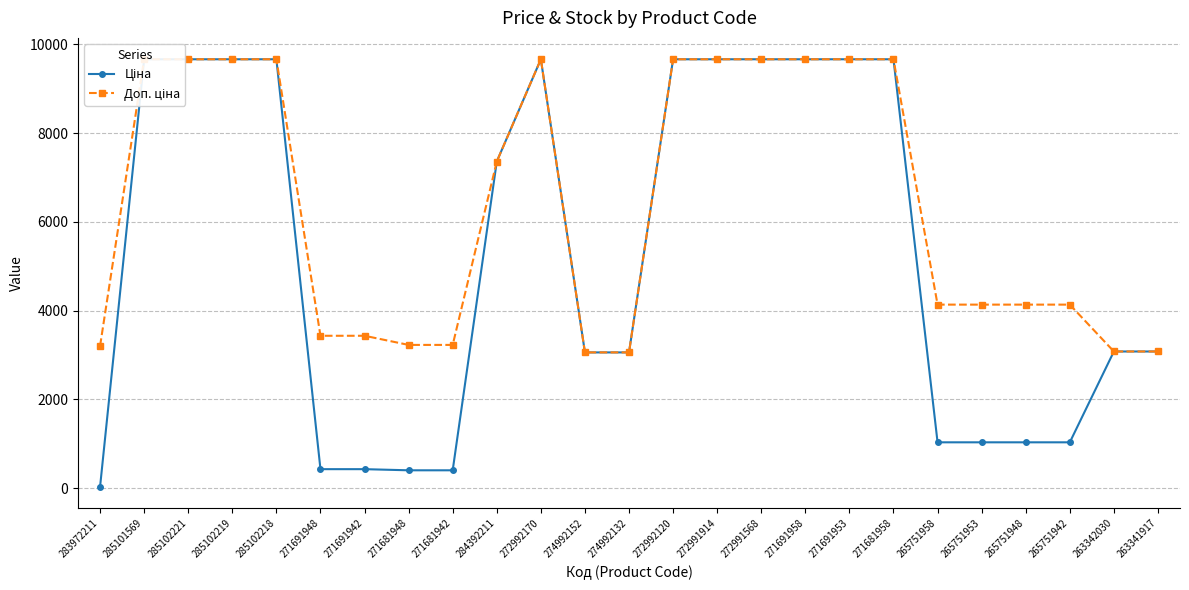

Read the Ціна value at 271691942.

429.3